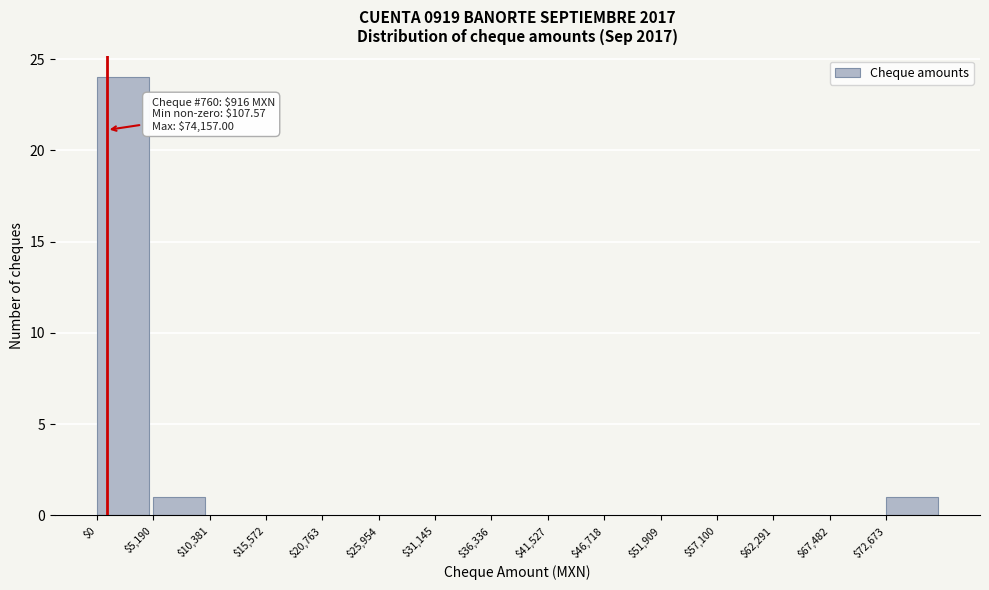

Which range on the x-axis has the tallest bar?

0 to 5000